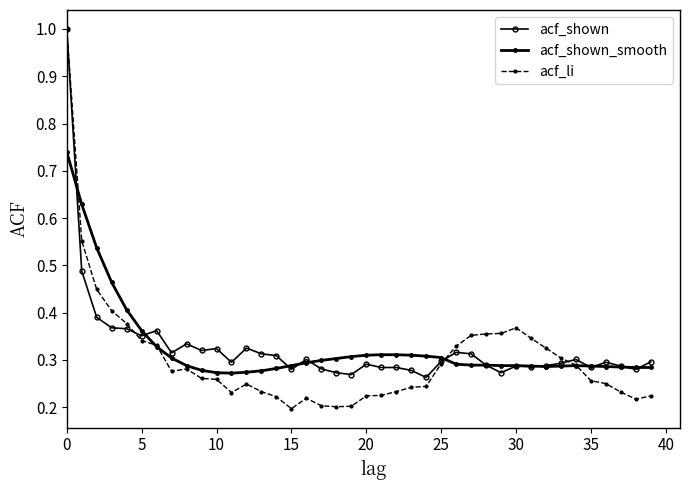

Does the chart have visible grid lines?

No